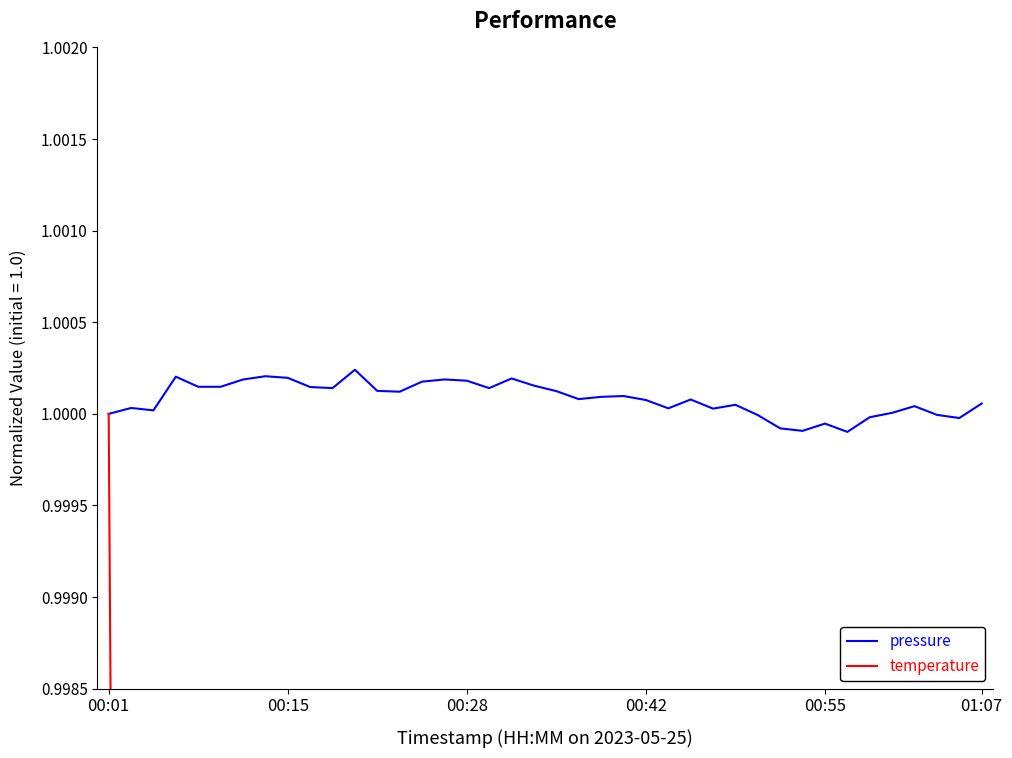

True or false: temperature and pressure cross at least once.

False